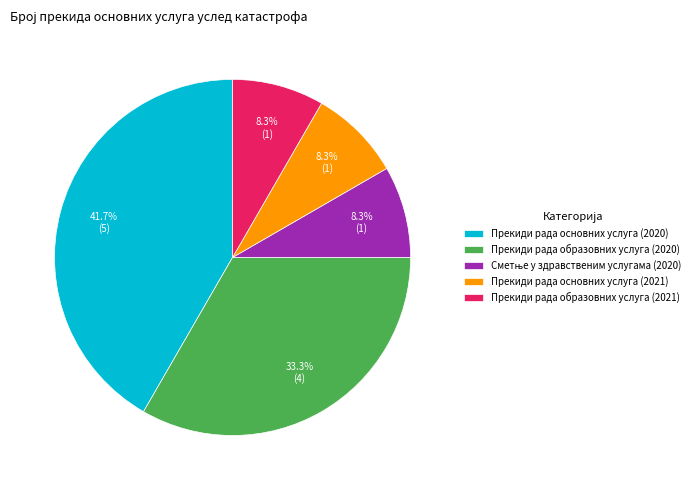

Is Прекиди рада образовних услуга (2021) the majority of the pie?

No